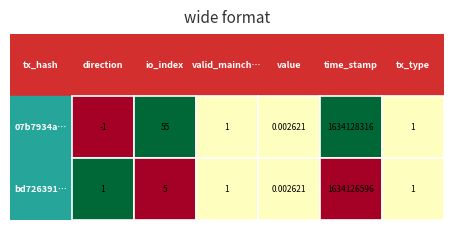

How many data points does each series have?

6